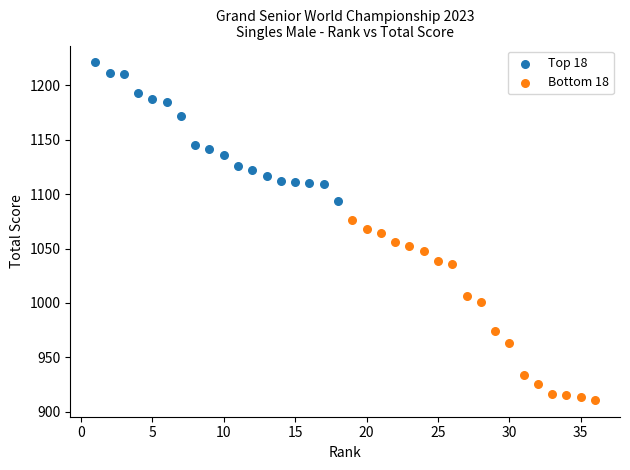

Which series has the largest Y range (max minus min)?

Bottom 18